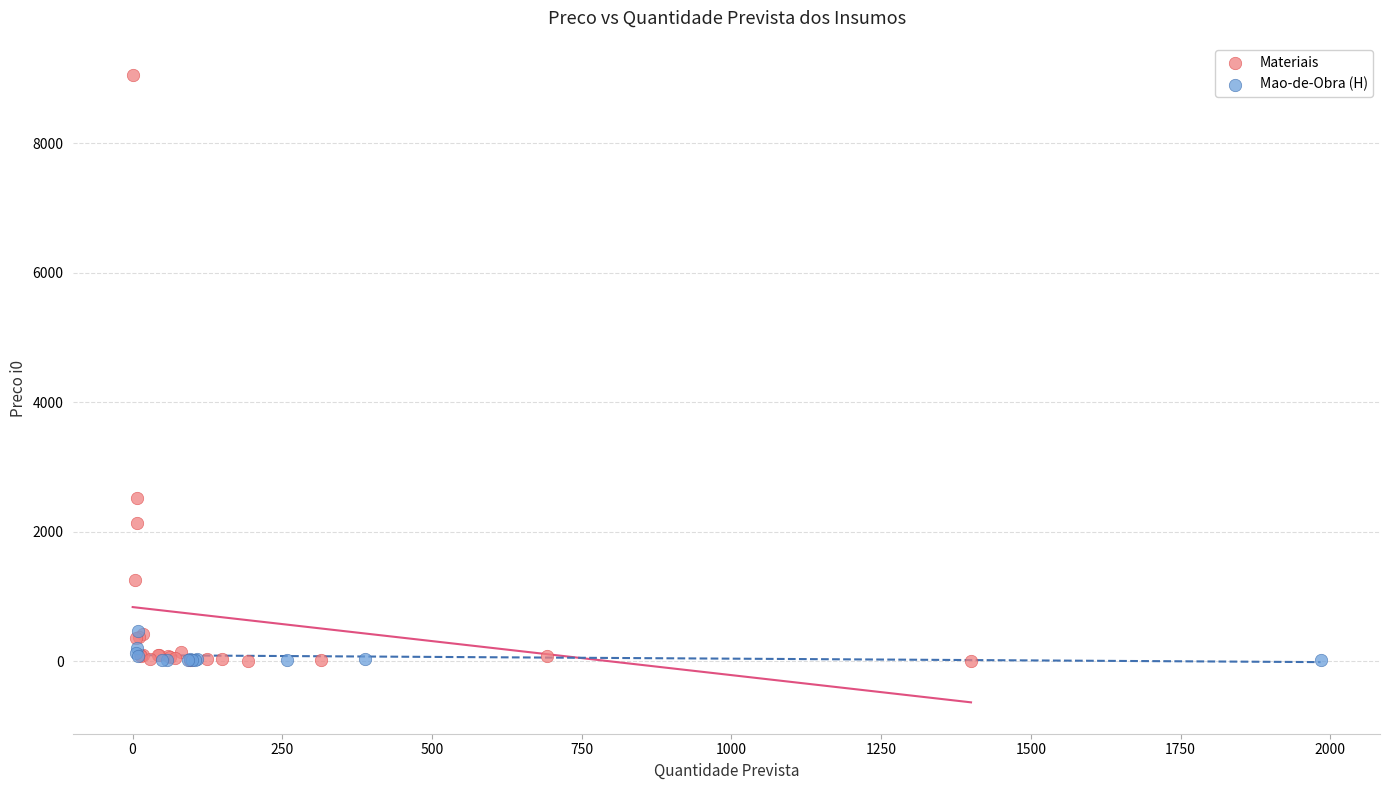

Which series has the widest spread of Y values?

Materiais